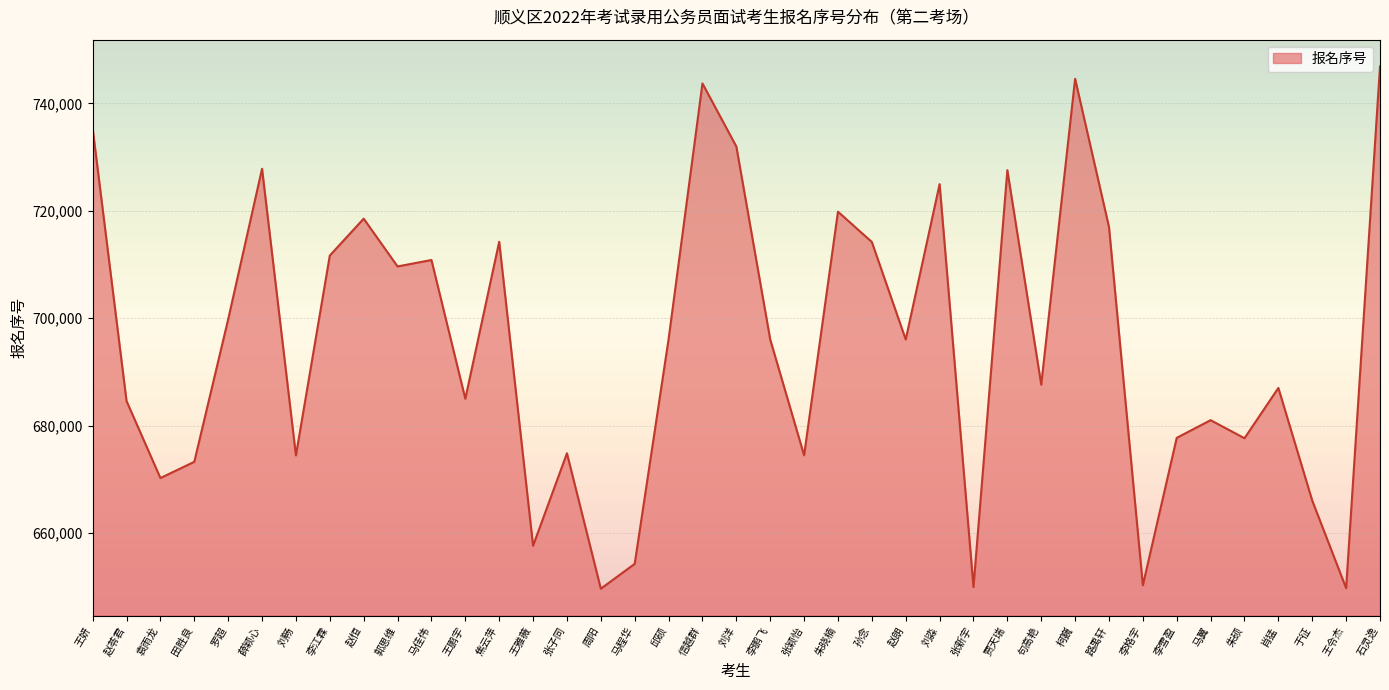

How many interior local valleys (lower than both neighbors) does the data have?

13